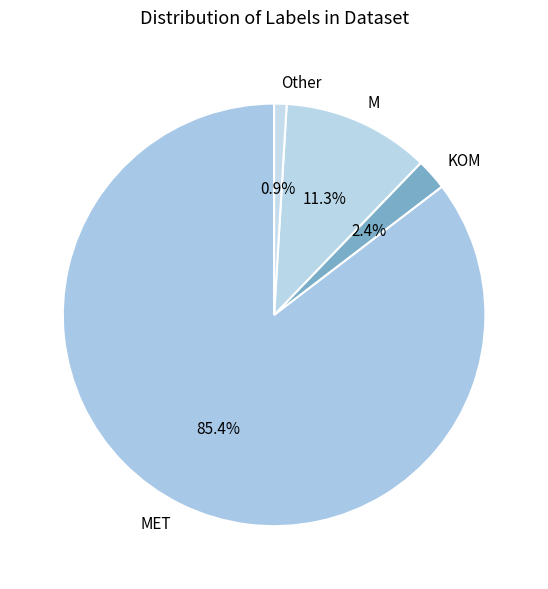

What percentage is the MET slice, to the nearest percent?

85%